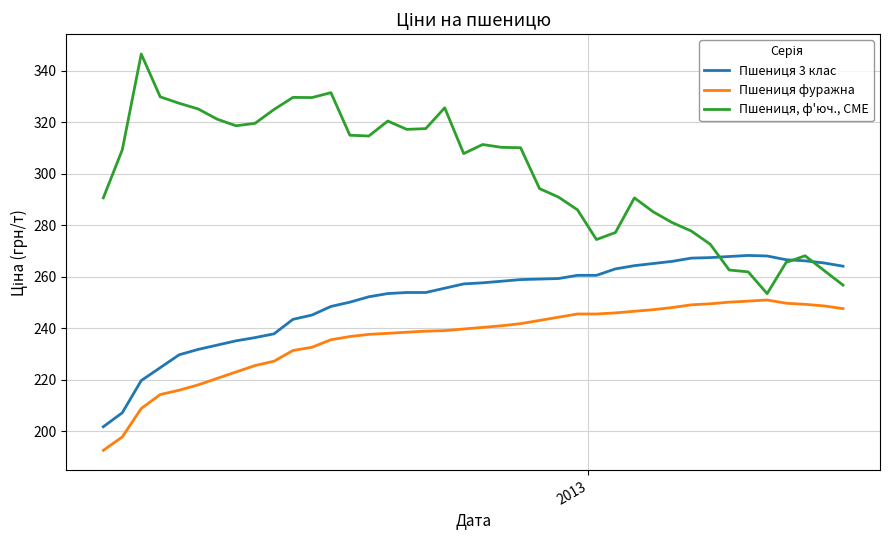

What is the average value of the Пшениця фуражна series?

236.3